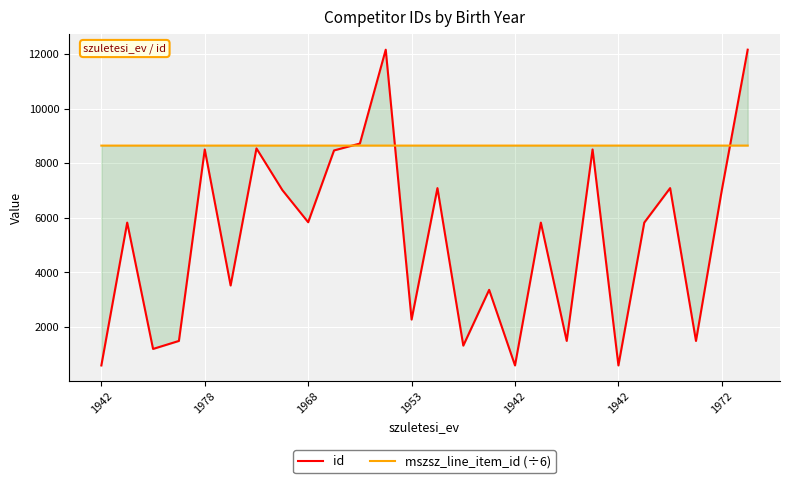

After their last crossing, which series has the higher values: mszsz_line_item_id (÷6) or id?

id